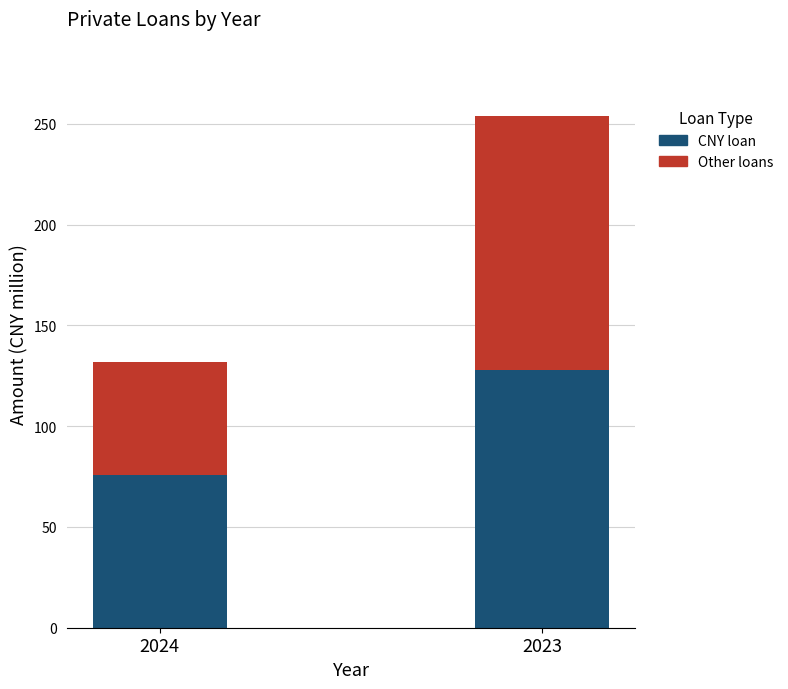

What is the total value across all series at 2023?

254